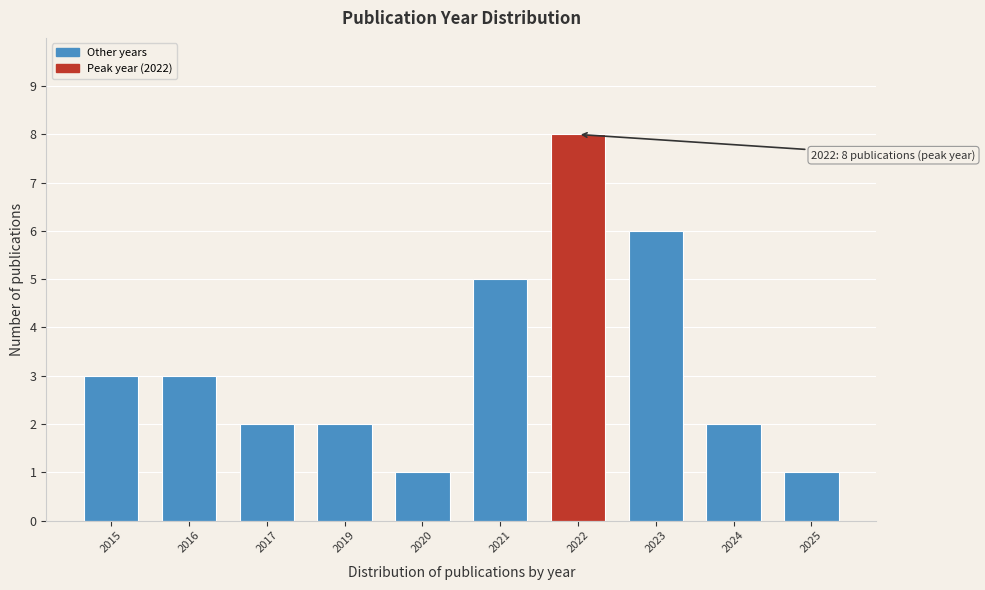

Reading left to right, what are all the values shown in this chart?

3	3	2	2	1	5	8	6	2	1